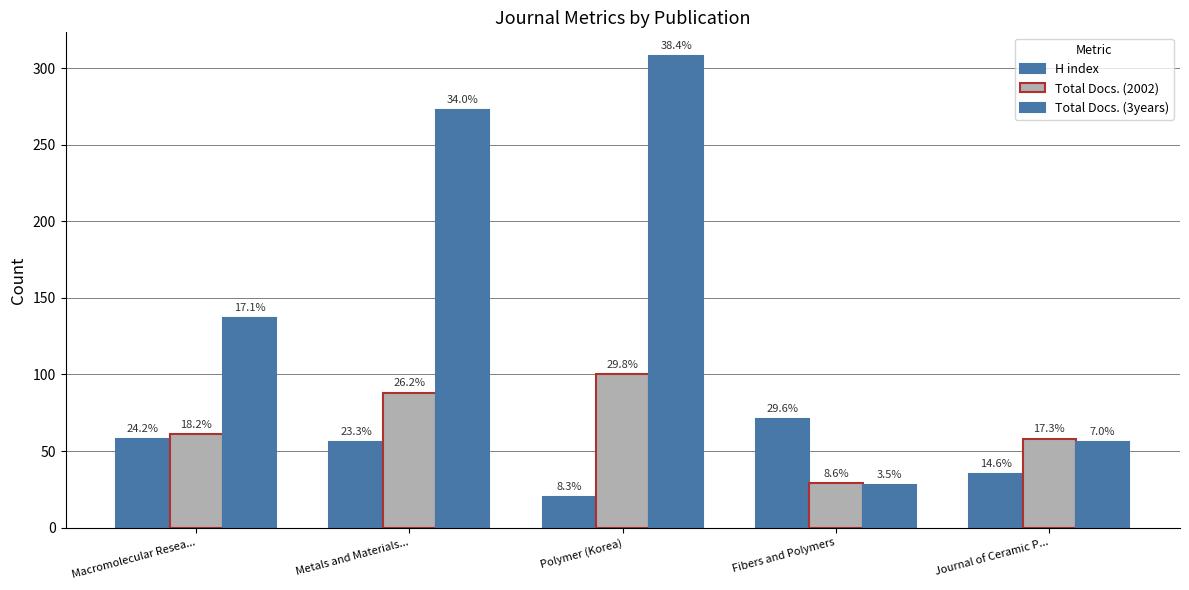

What is the average value of the Total Docs. (3years) series?

160